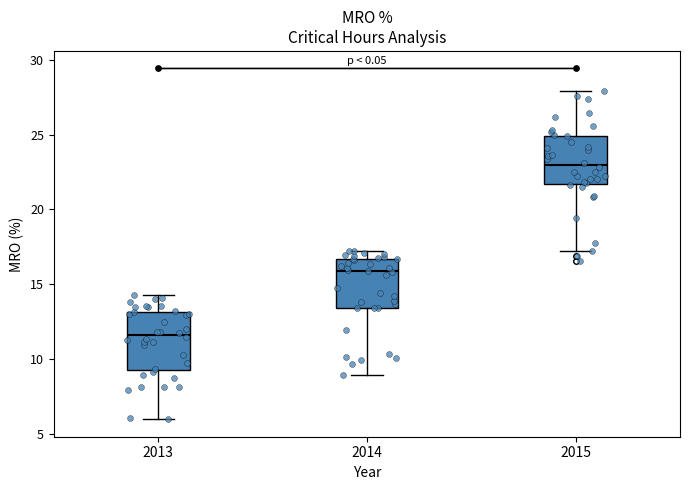

Where does the upper whisker of the box at x = 2014 end on the y-axis? The values are not printed on the chart, so give them approximately, as read against the axis.

17.0